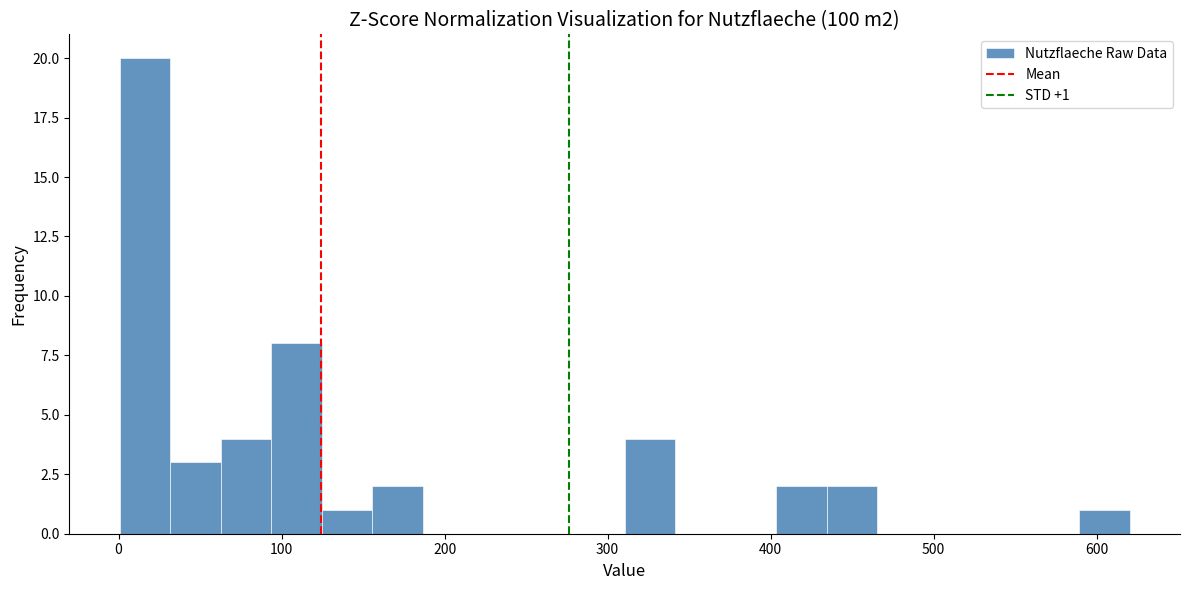

Read against the x-axis, roughly where is the centre of the tallest bar?

20